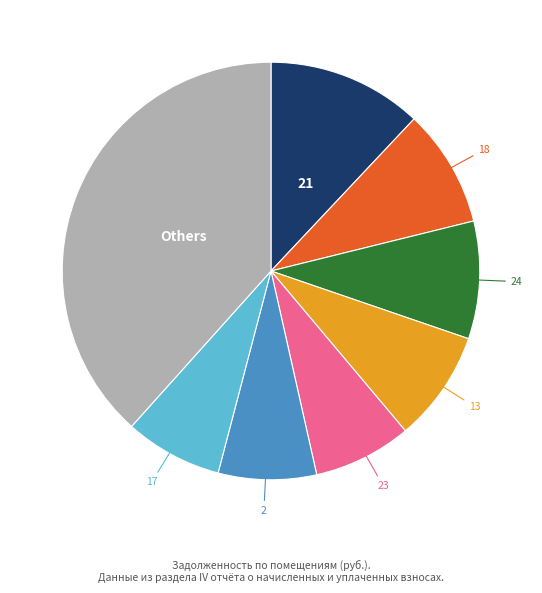

How many slices are in this pie chart?

8